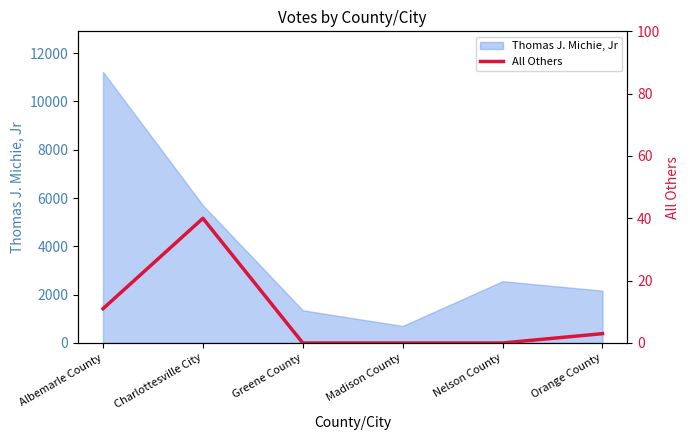

At which label does Thomas J. Michie, Jr reach its minimum?

Madison County